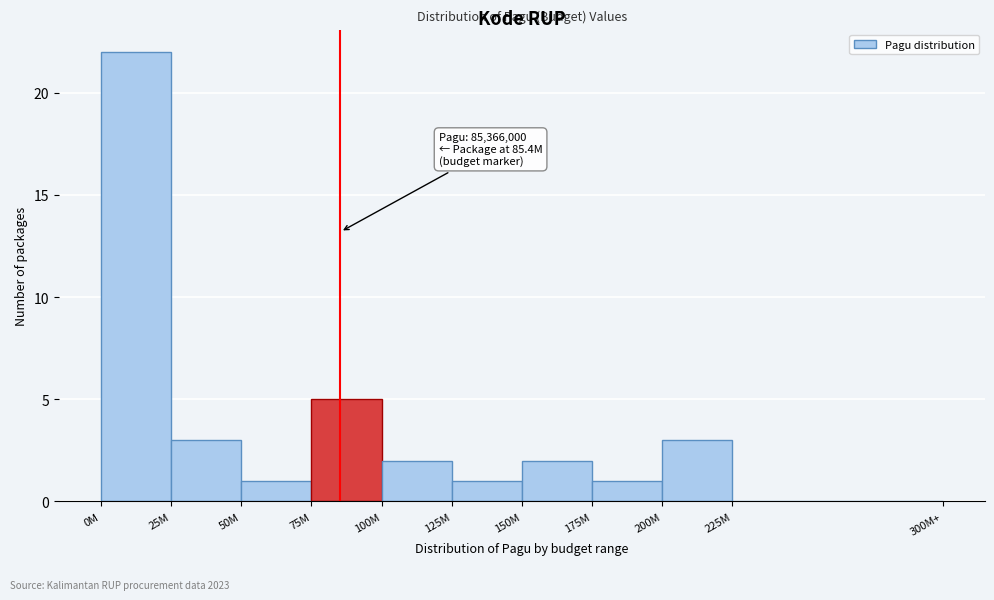

Reading right to left, extract all data points from this chart.

225M=0	200M=3	175M=1	150M=2	125M=1	100M=2	75M=5	50M=1	25M=3	0M=22